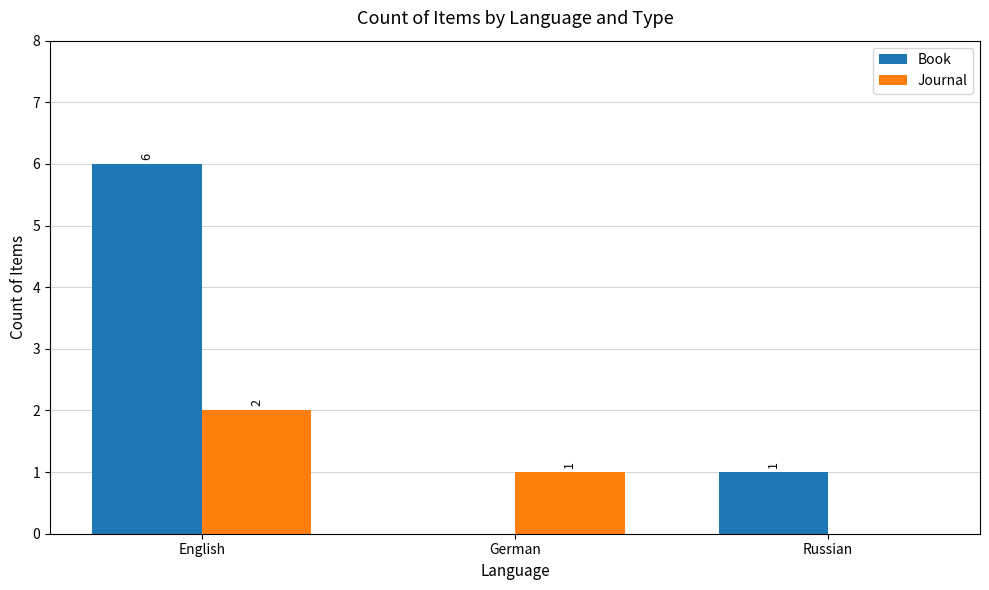

What is the greatest value displayed?

6